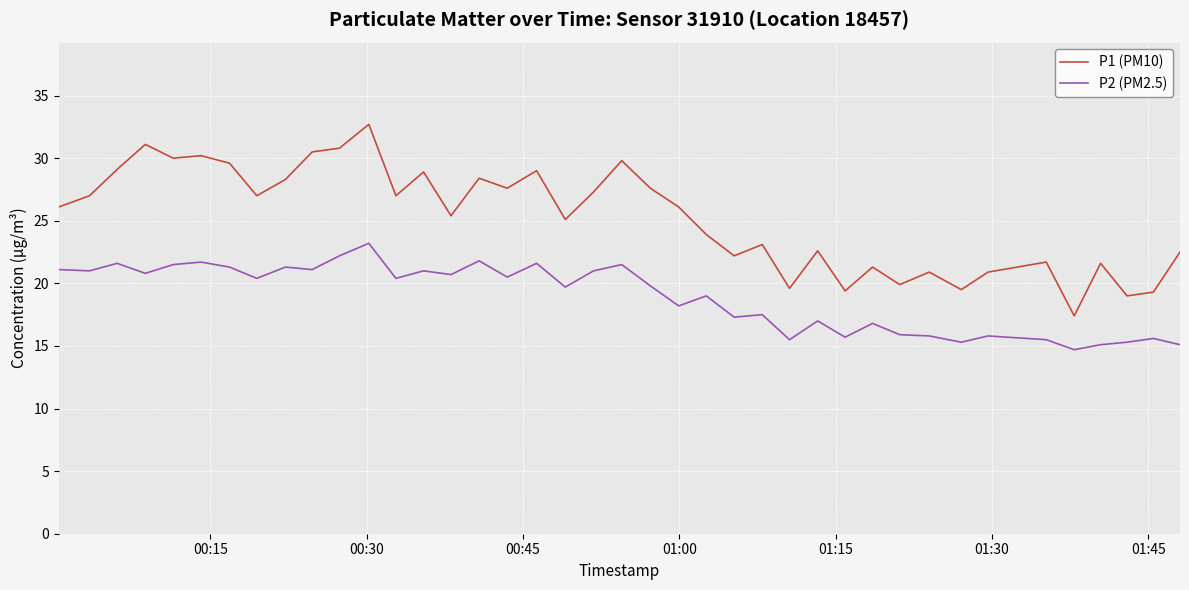

What is the difference between the maximum and minimum values in the P2 (PM2.5) series?

8.5